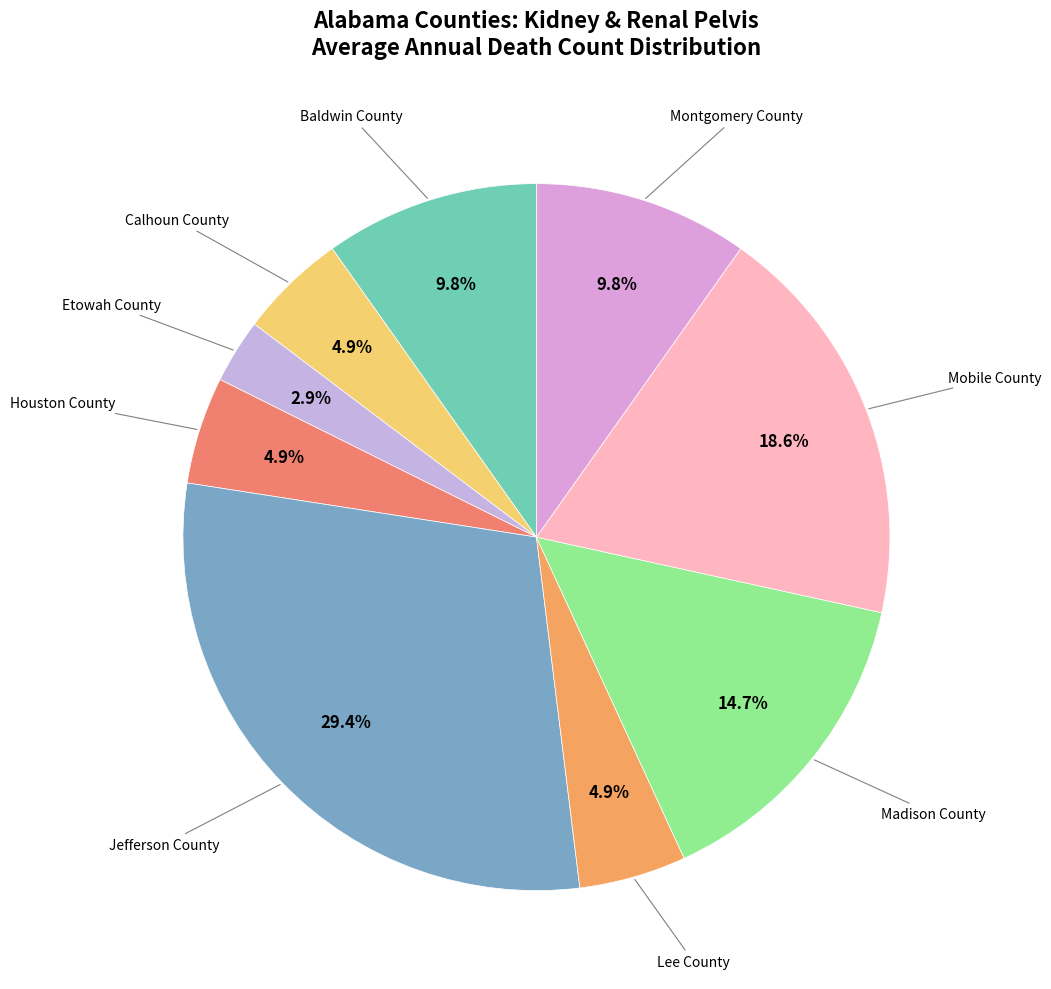

How many segments does this pie chart have?

9